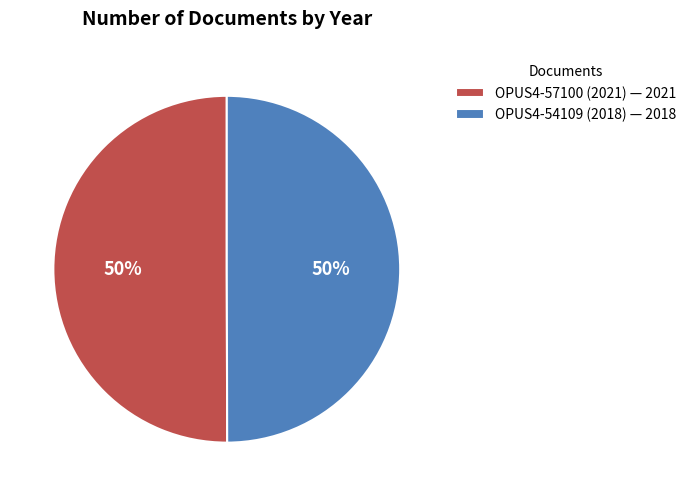

What percentage is the OPUS4-54109 (2018) slice, to the nearest percent?

50%